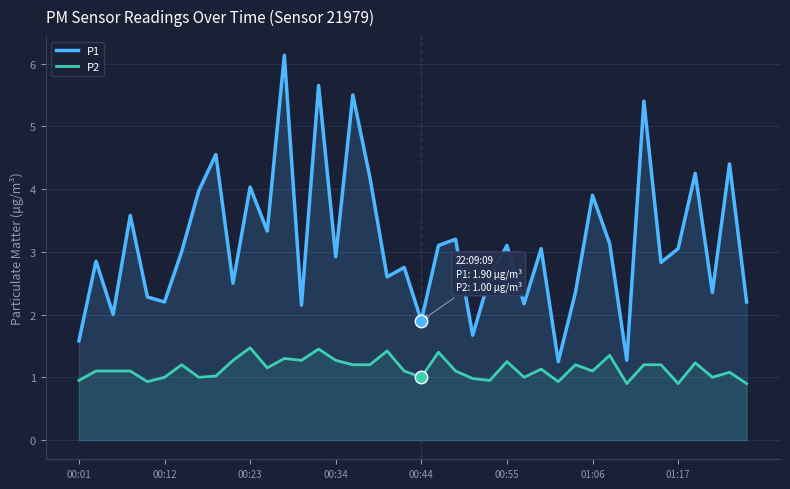

Which series has the largest total across all categories?

P1